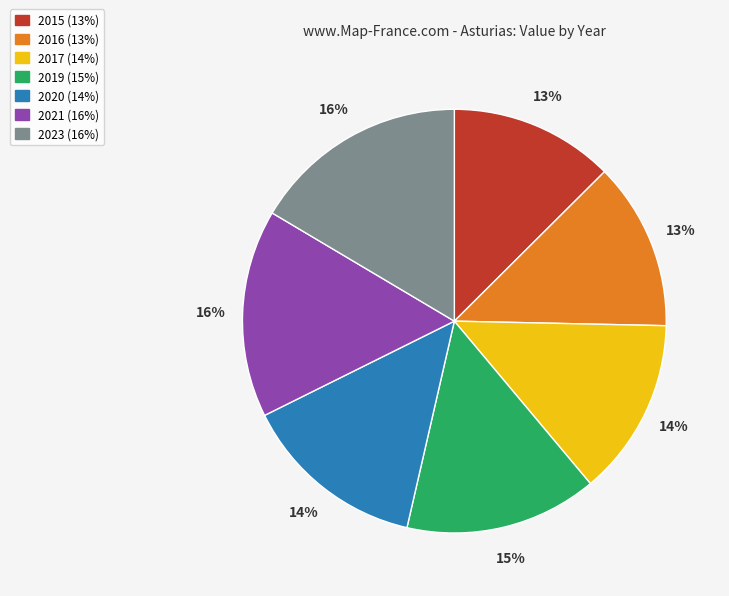

Is there any slice that represents more than half of the pie?

No